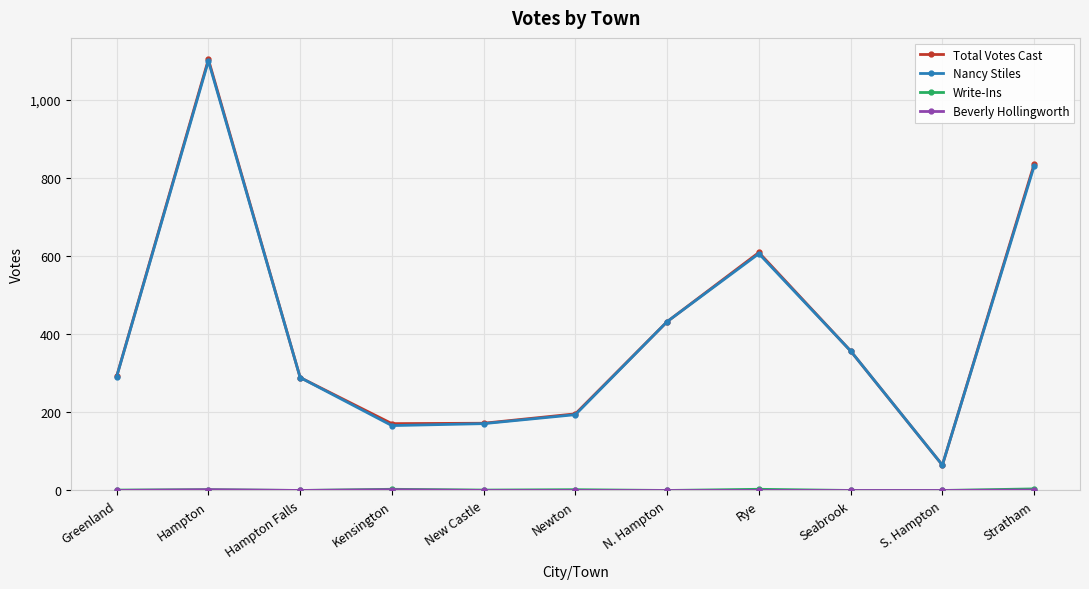

At which category is the sum across all series the highest?

Hampton